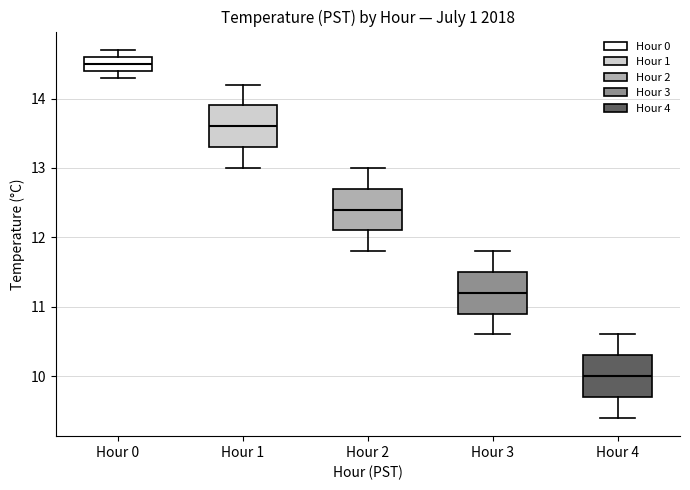

Reading left to right, read every box against the y-axis: the position of its median line, the range the box covers, and the ends of its whiskers. The values are not printed on the chart, so give them approximately, as read against the axis.

Hour 0: median 14.5, box 14.4 to 14.6, whiskers 14.3 to 14.7
Hour 1: median 13.6, box 13.3 to 13.9, whiskers 13.0 to 14.2
Hour 2: median 12.4, box 12.1 to 12.7, whiskers 11.8 to 13.0
Hour 3: median 11.2, box 10.9 to 11.5, whiskers 10.6 to 11.8
Hour 4: median 10.0, box 9.7 to 10.3, whiskers 9.4 to 10.6